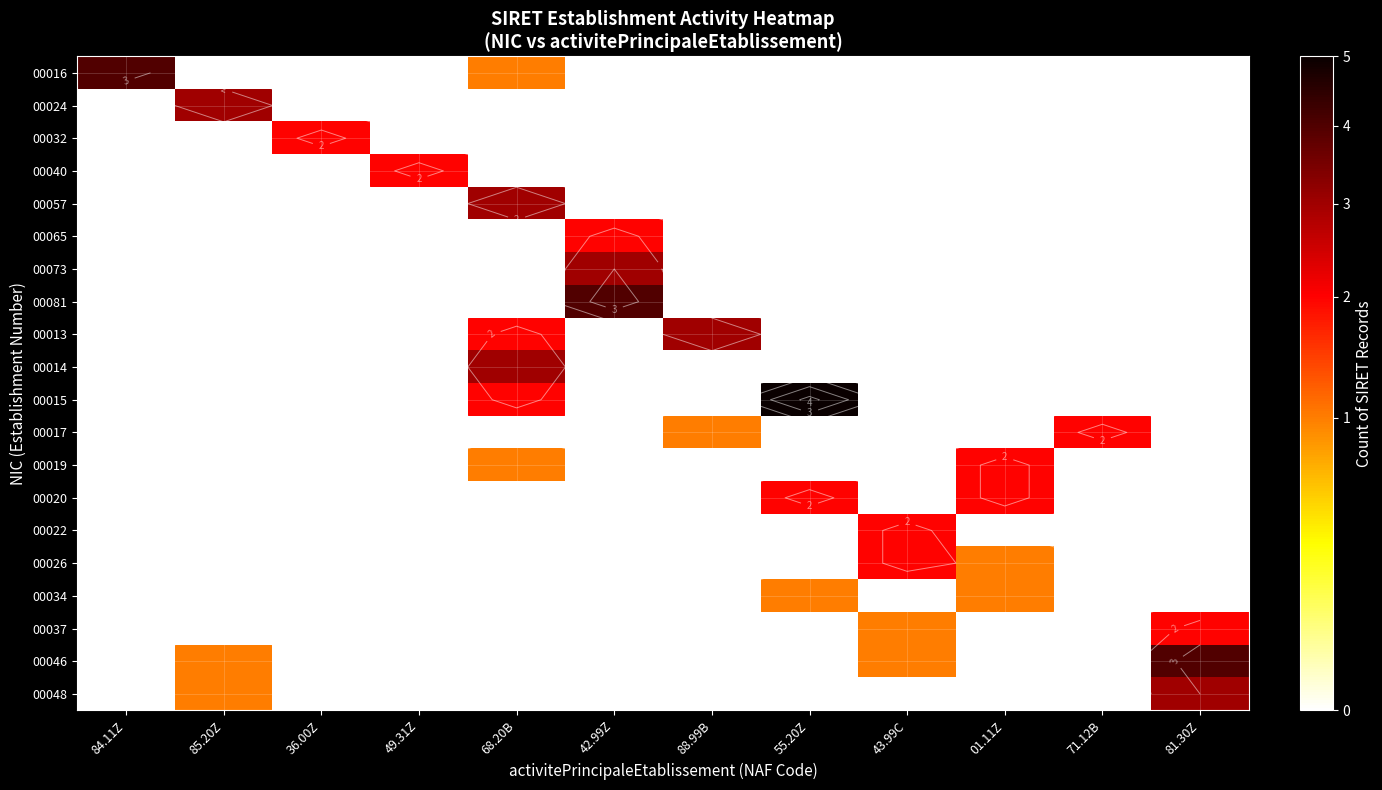

Which series has the largest range (max minus min)?

00015